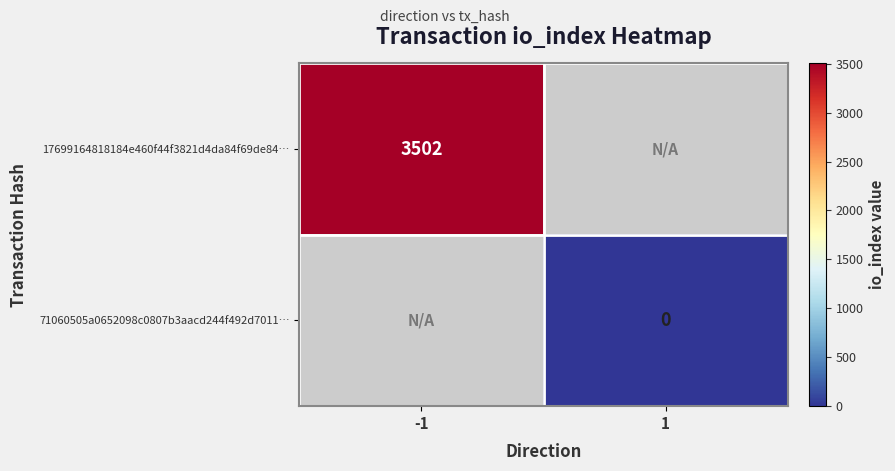

Which label corresponds to the smallest value in the chart?

1